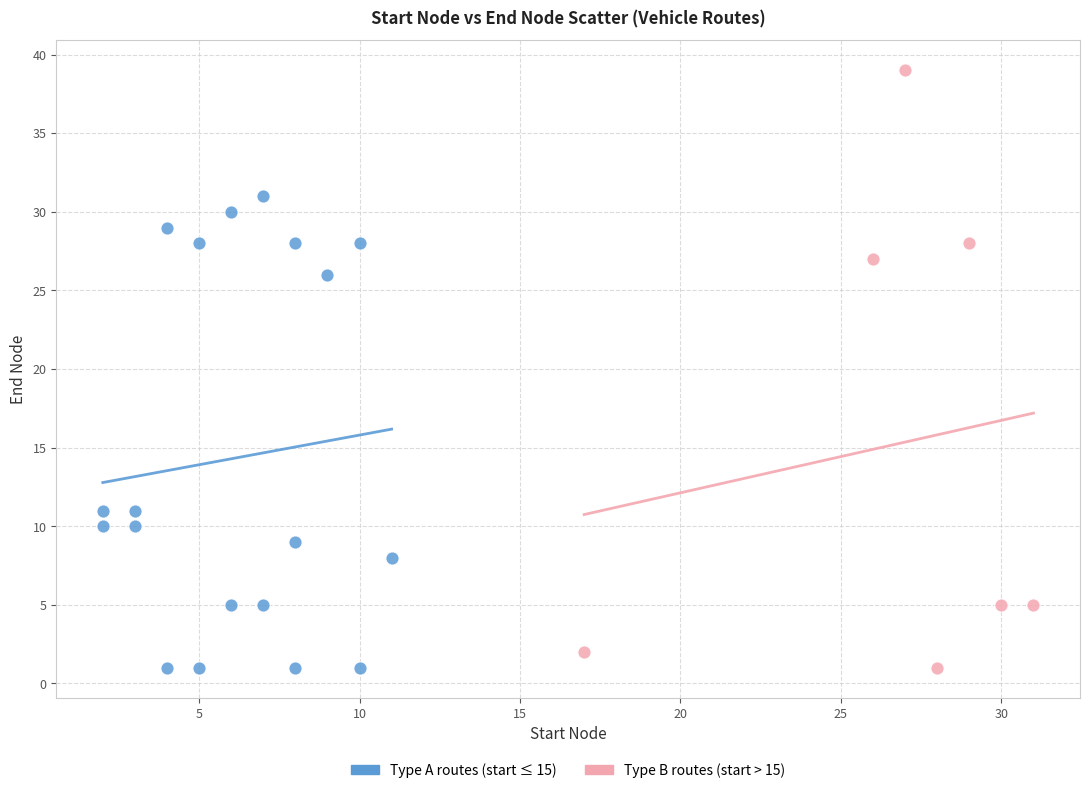

Which series has the widest spread of Y values?

Type B routes (start > 15)